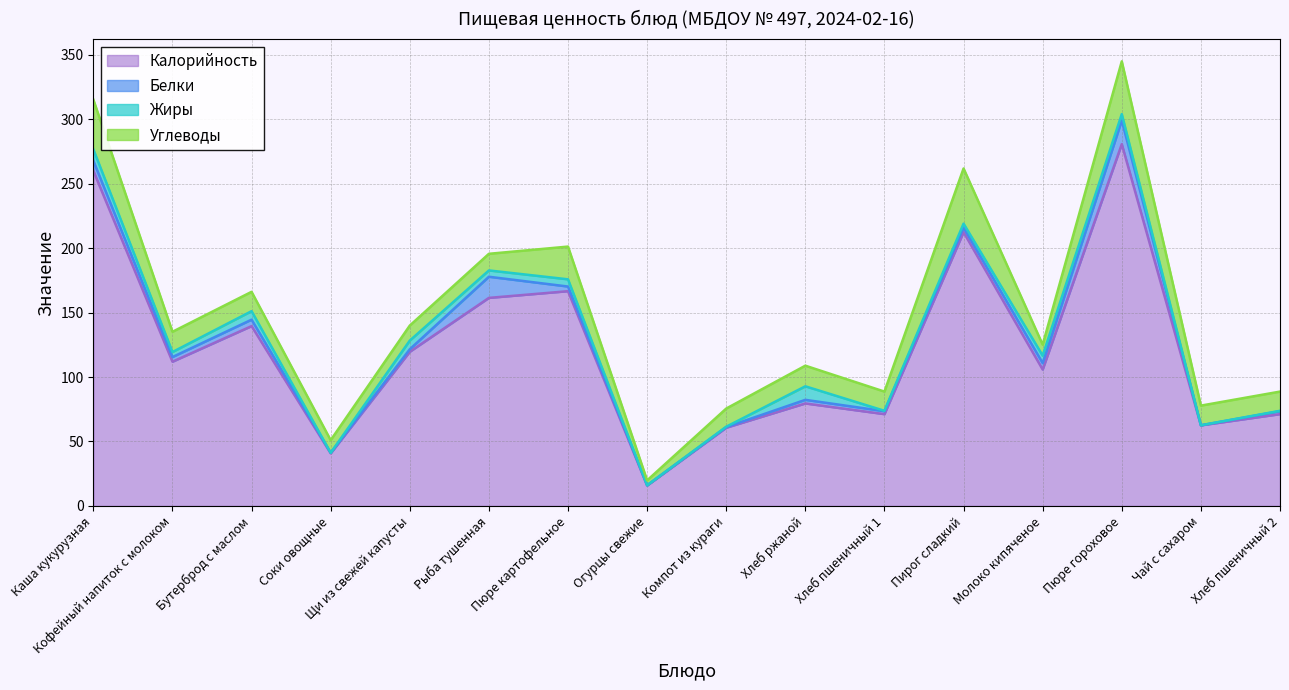

True or false: Белки and Углеводы intersect in this chart.

True